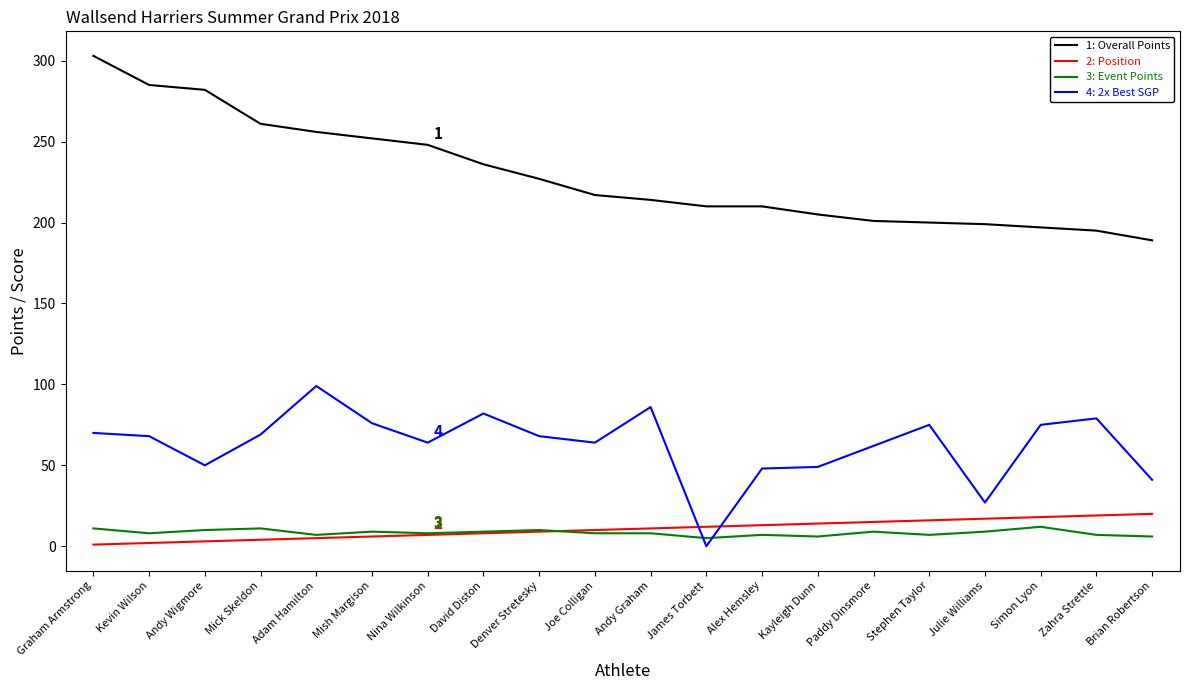

Which category has the highest value across all series?

Graham Armstrong